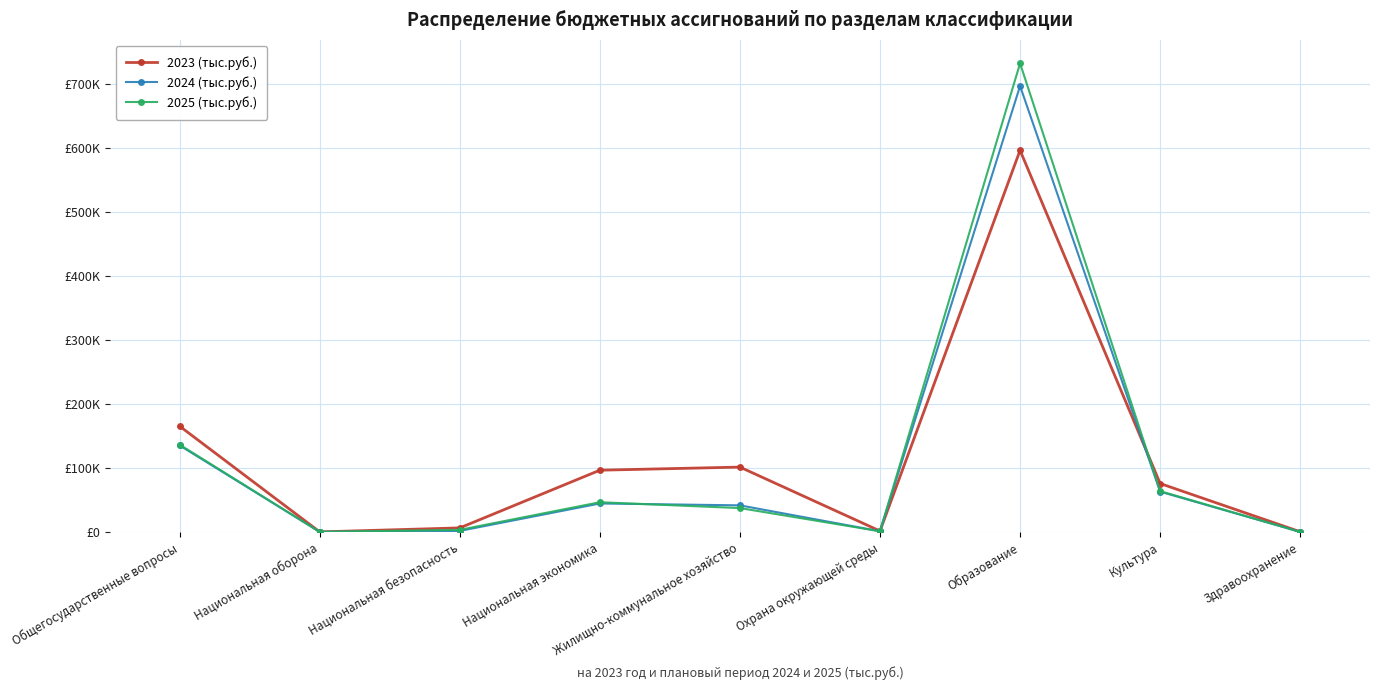

Reading left to right, list all the values displayed in this chart.

2023 (тыс.руб.): 165620.9	332.5	6599.4	96805.8	101665.2	1753.8	596843.1	75980.2	558.0
2024 (тыс.руб.): 135514.9	347.3	1915.6	44777.6	41857.7	1375.8	697431.1	63266.6	330.9
2025 (тыс.руб.): 136697.4	359.5	3551.4	46724.5	37601.3	1375.8	732893.5	64081.5	330.9